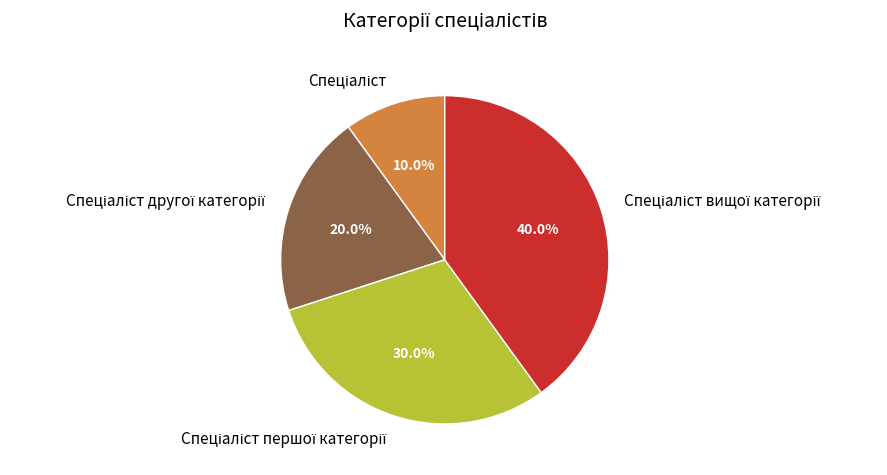

Is there a majority slice in this chart?

No